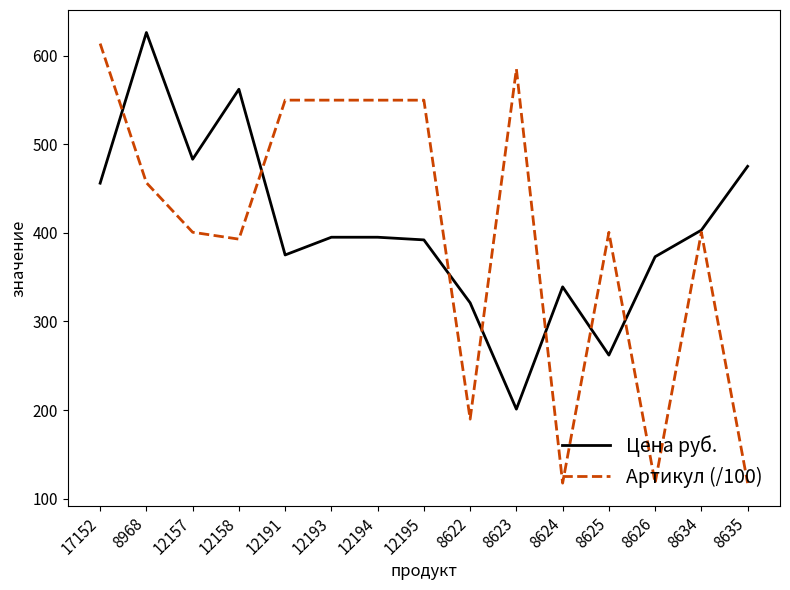

Read the Цена руб. value at 12193.

395.0